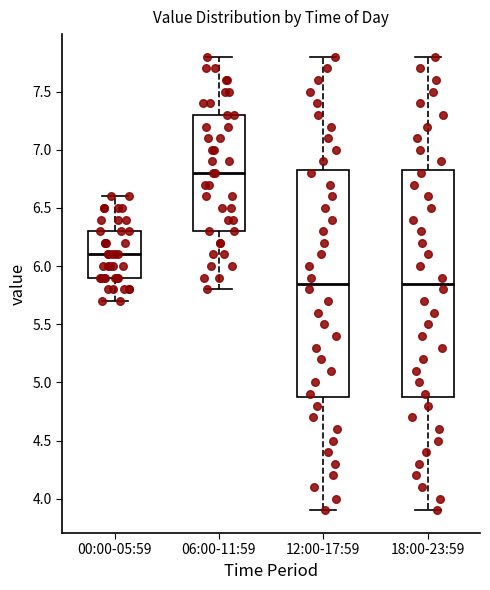

Reading left to right, read every box against the y-axis: the position of its median line, the range the box covers, and the ends of its whiskers. The values are not printed on the chart, so give them approximately, as read against the axis.

00:00-05:59: median 6.10, box 5.90 to 6.30, whiskers 5.70 to 6.60
06:00-11:59: median 6.80, box 6.30 to 7.30, whiskers 5.80 to 7.80
12:00-17:59: median 5.85, box 4.90 to 6.85, whiskers 3.90 to 7.80
18:00-23:59: median 5.85, box 4.90 to 6.85, whiskers 3.90 to 7.80